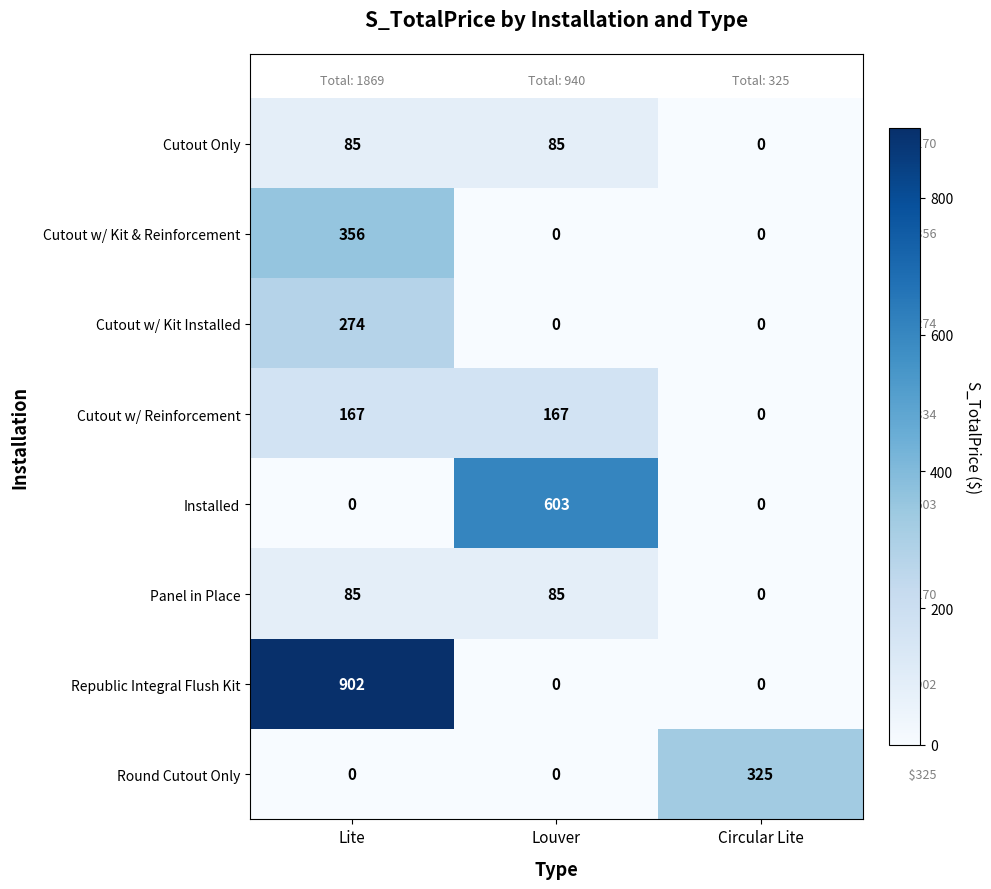

Is it true that Cutout Only equals 85 at Louver?

True